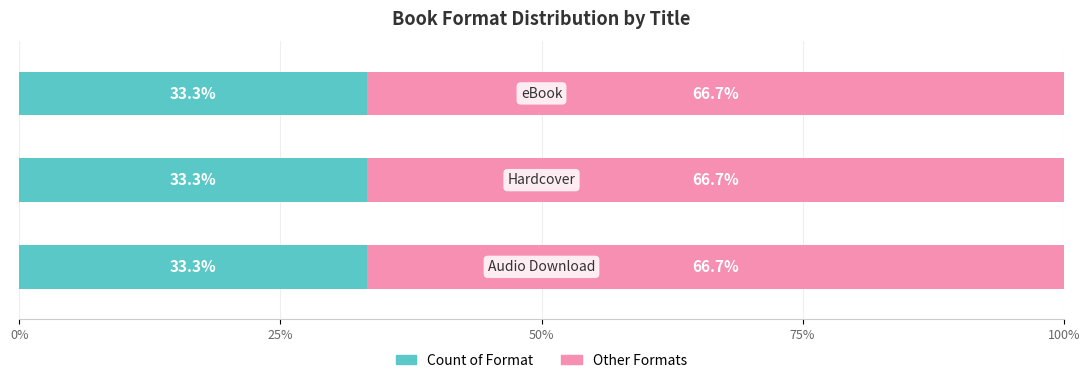

What is the average value of the Count of Format series?

33.3